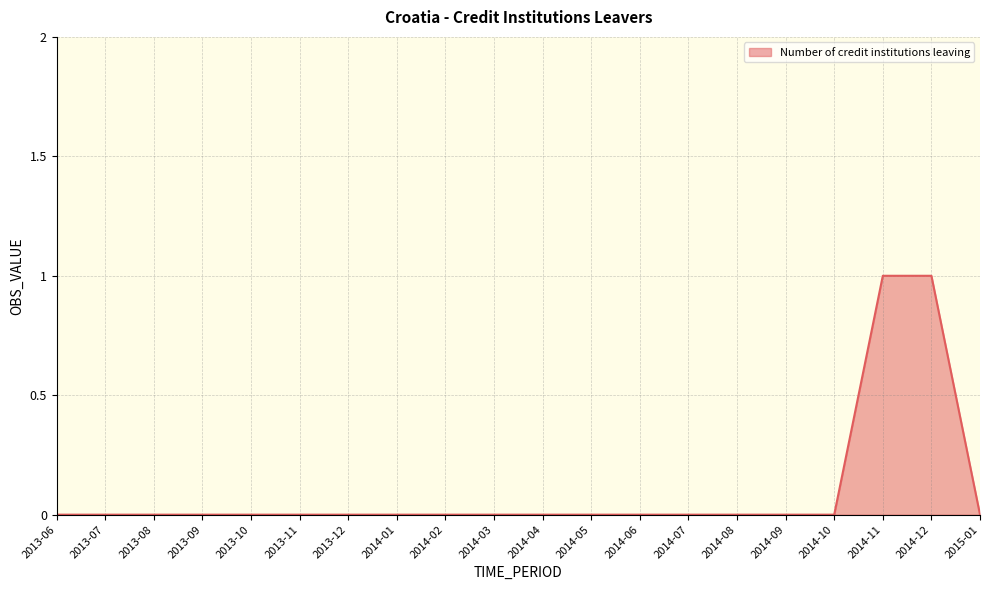

How many lines are shown in the chart?

1